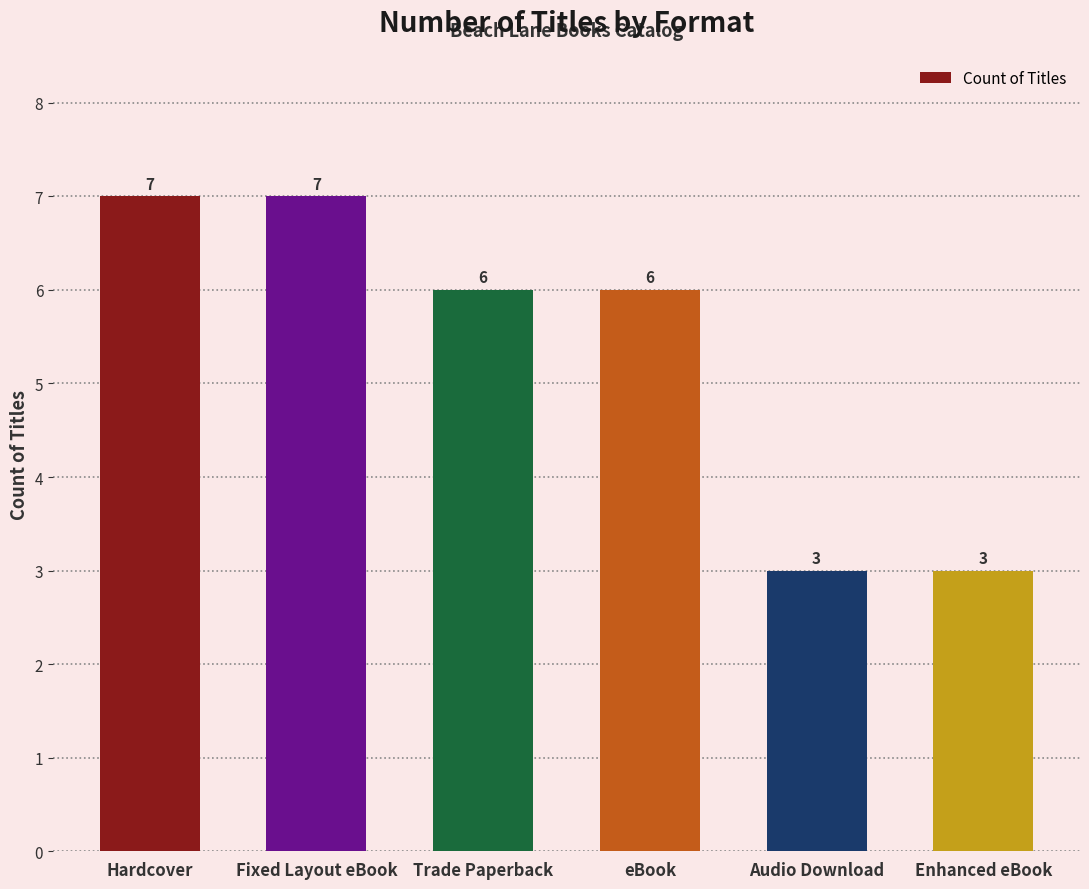

What is the label of the 1st bar from the left?

Hardcover